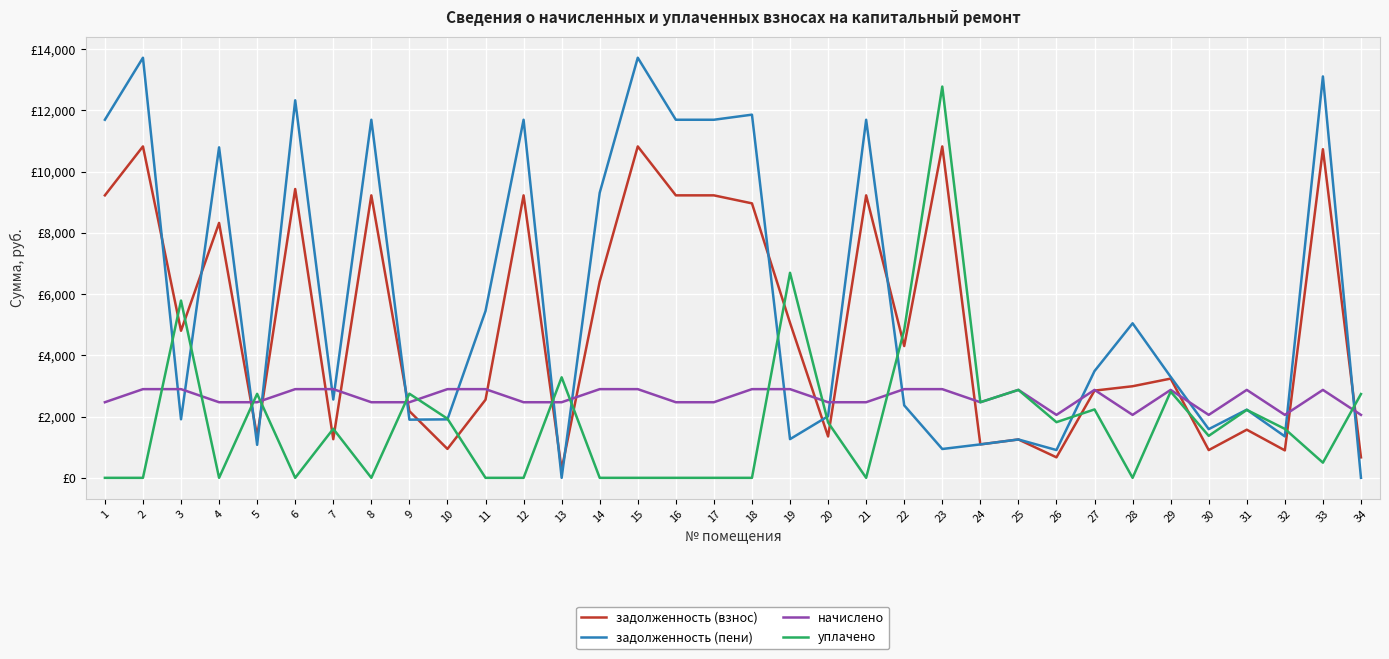

What are all the series names shown in the legend?

задолженность (взнос), задолженность (пени), начислено, уплачено